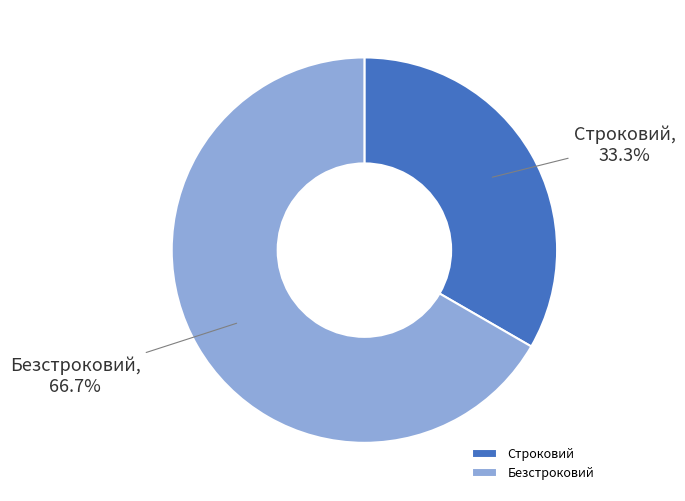

True or false: Строковий accounts for 48% of the total.

False